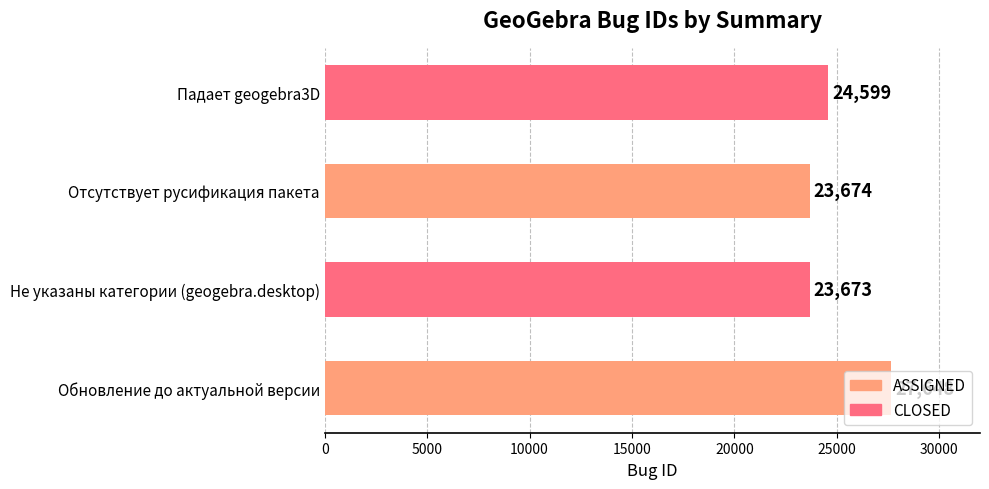

Reading left to right, list all the values displayed in this chart.

27648	23673	23674	24599